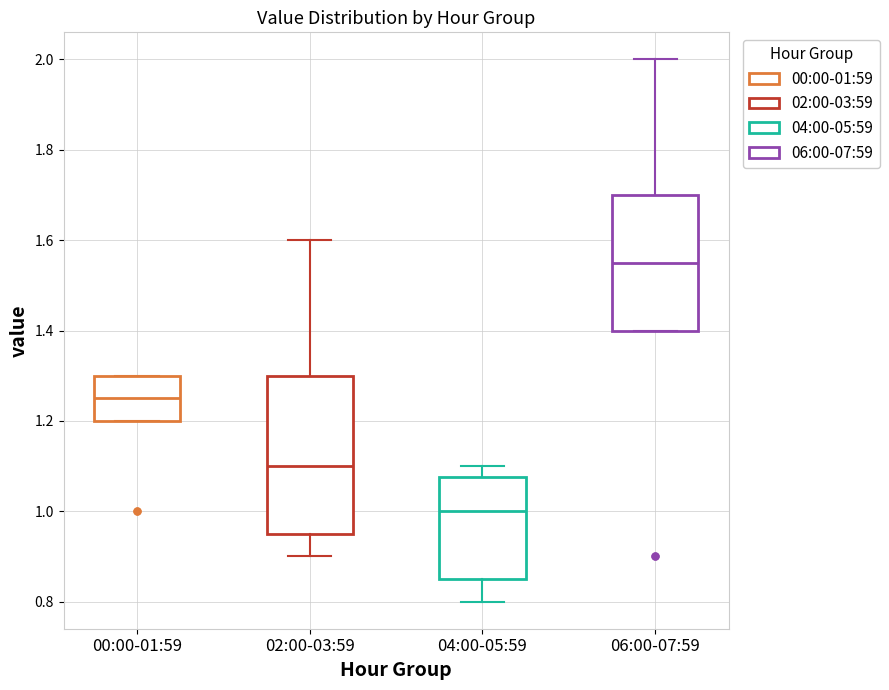

Which box has the lowest median line?

04:00-05:59